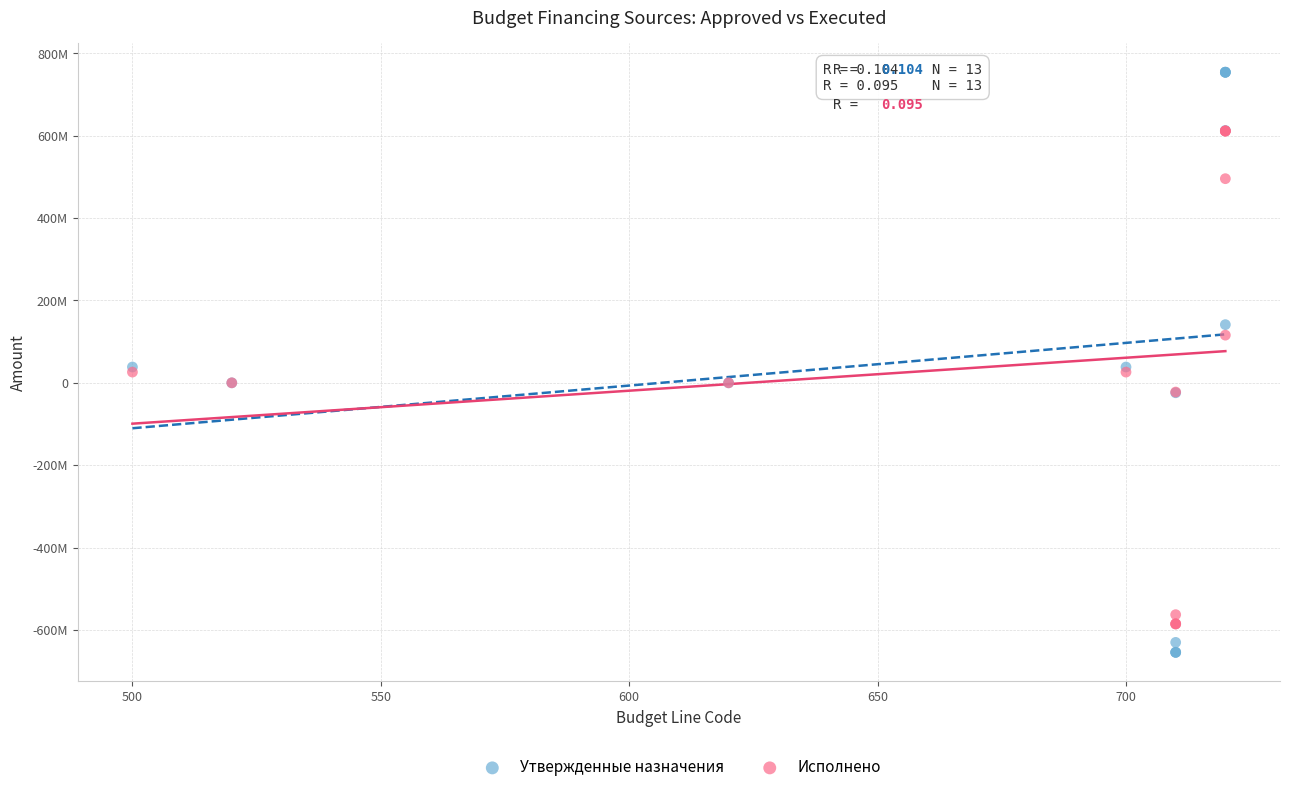

What are all the series names shown in the legend?

Утвержденные назначения, Исполнено